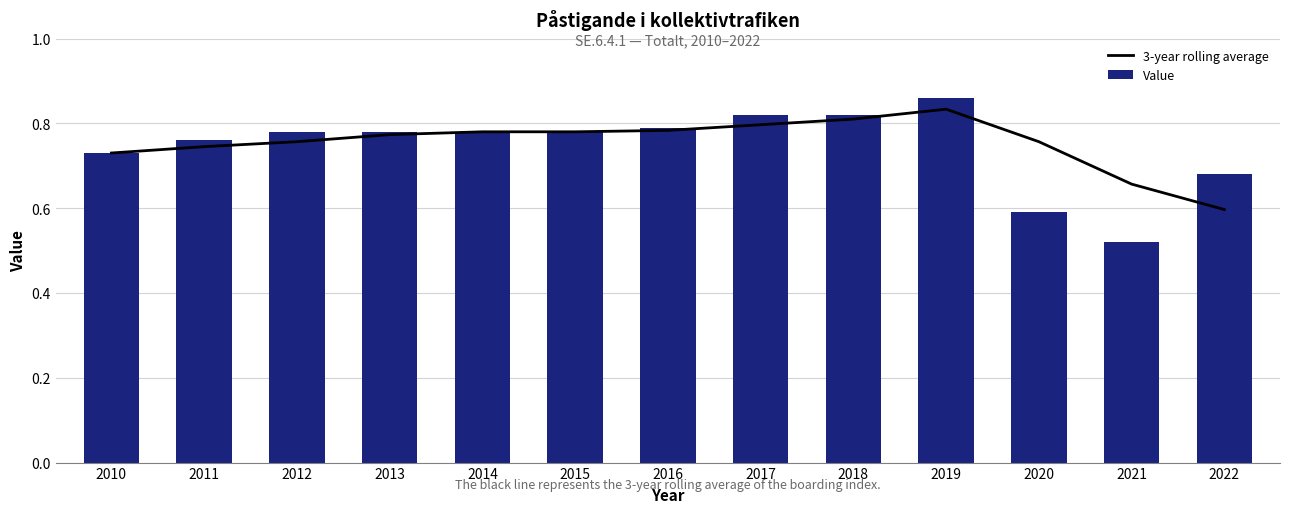

What is the total value across all series at 2018?

1.6